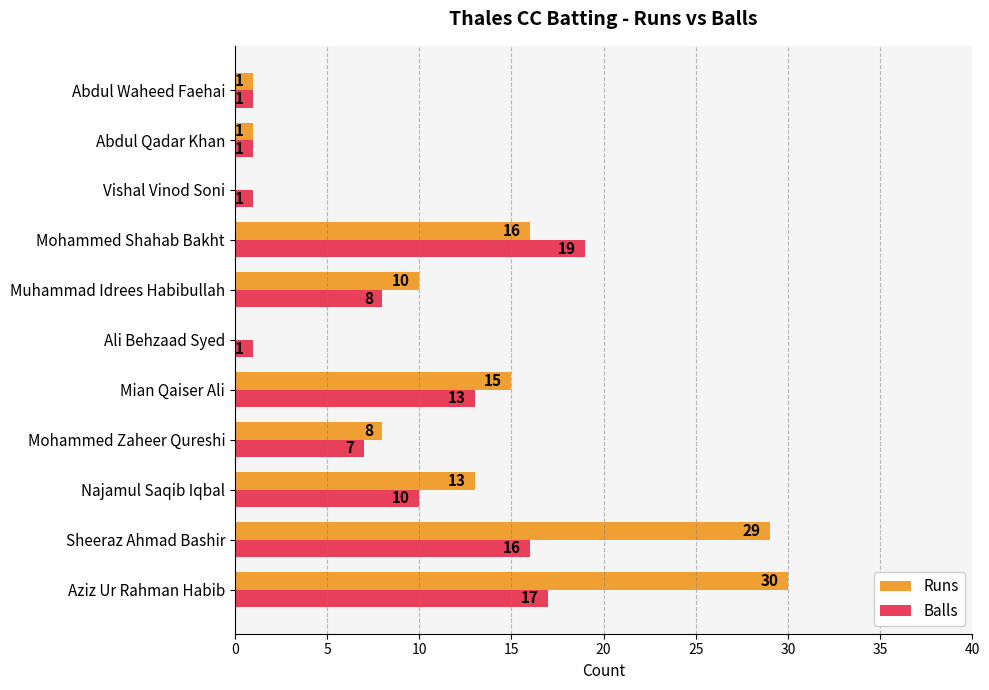

What are all the series names shown in the legend?

Runs, Balls